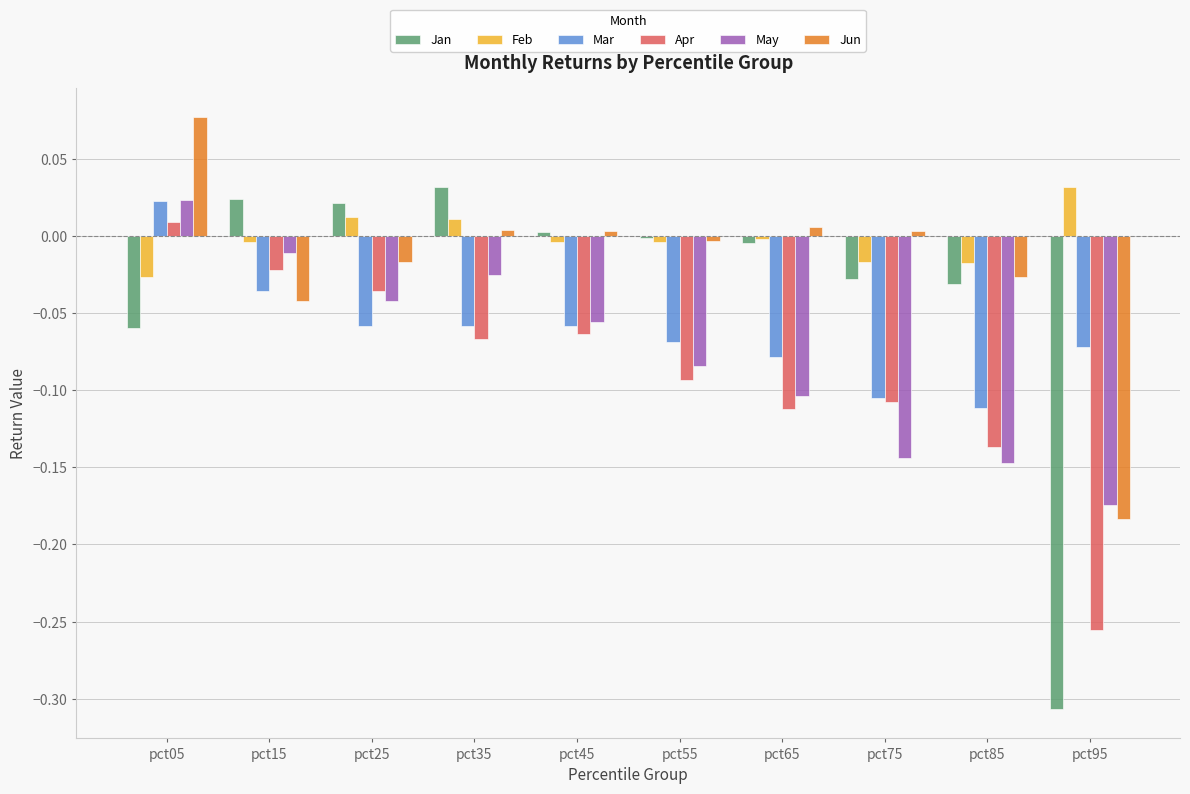

Count the number of categories in the chart.

10